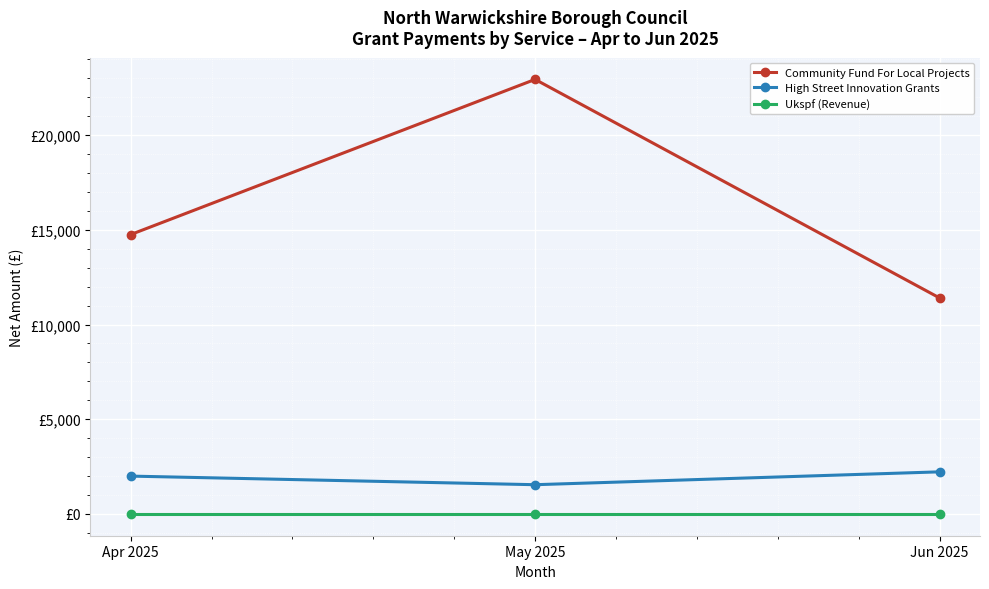

What is the total value across all series at Apr 2025?

16750